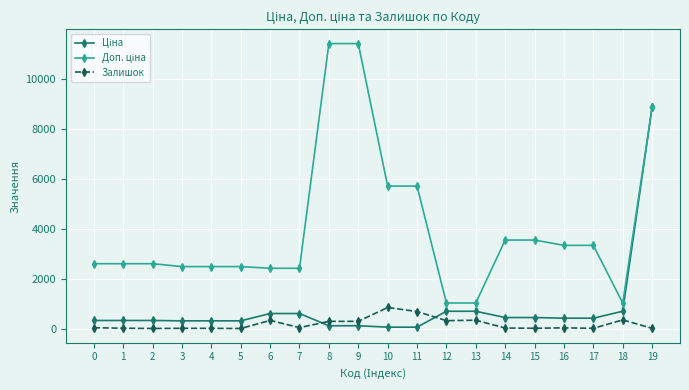

What is the highest value of the Залишок series?

845.0